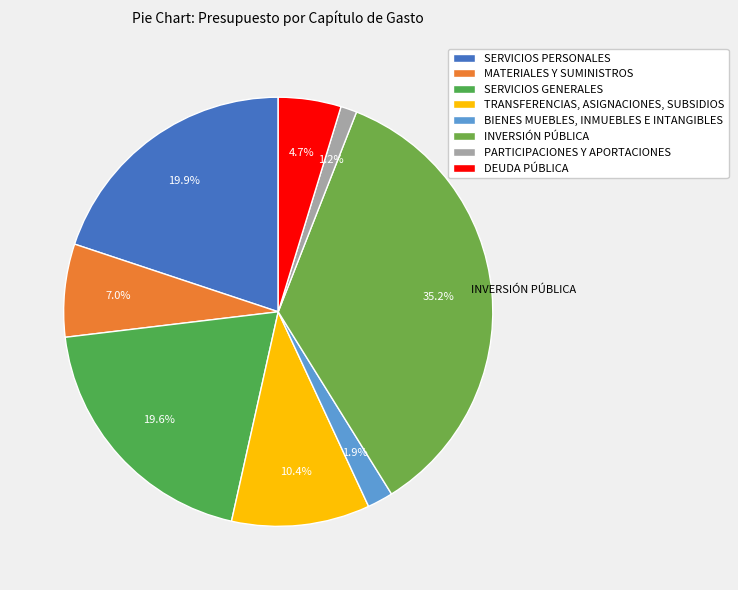

To the nearest percent, what is the combined percentage of SERVICIOS PERSONALES and INVERSIÓN PÚBLICA?

55%